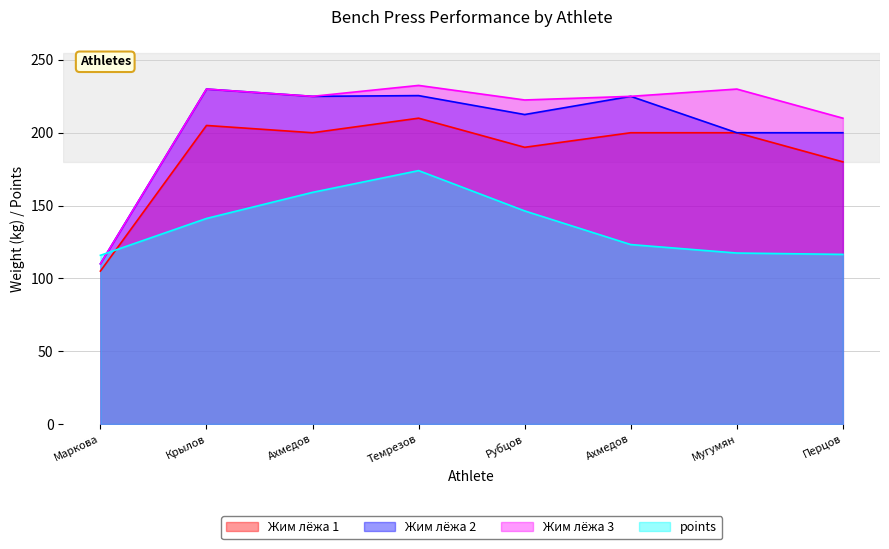

Which category has the highest value across all series?

Темрезов